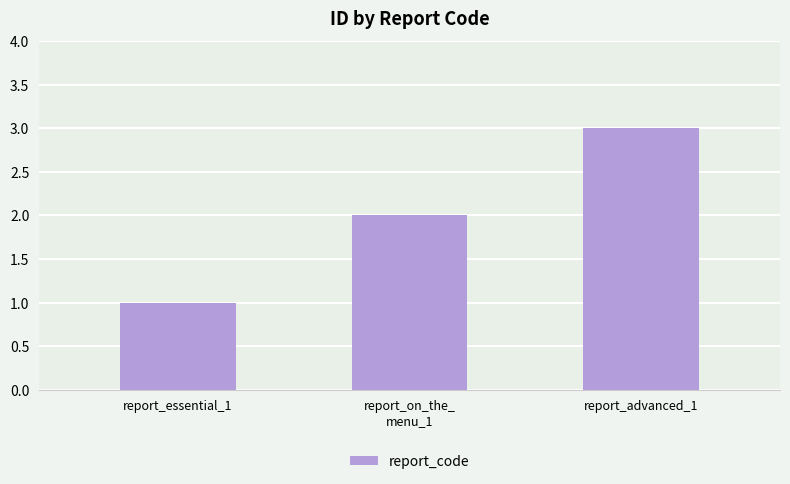

What is the change in value from report_on_the_
menu_1 to report_advanced_1?

+1